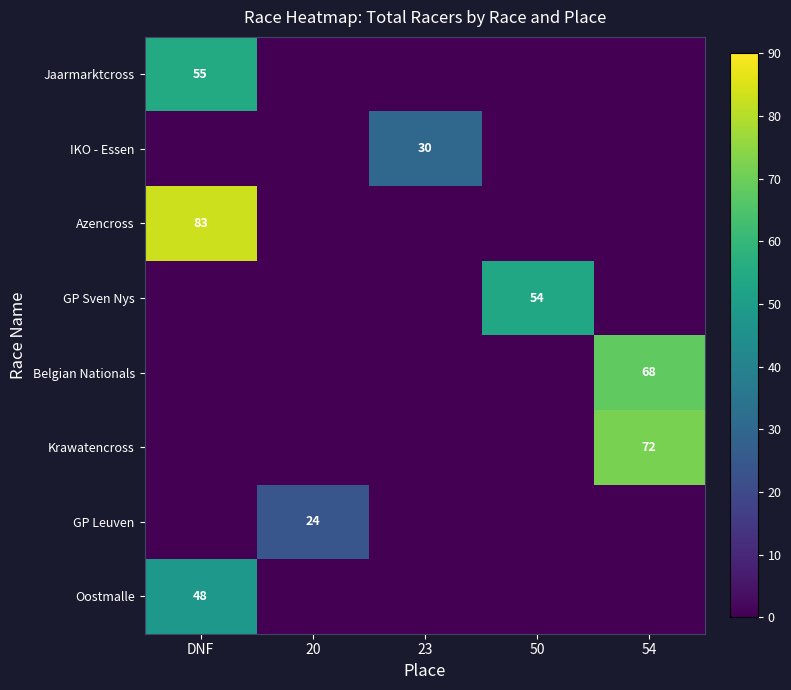

True or false: Belgian Nationals has a value of 118 at 54.

False